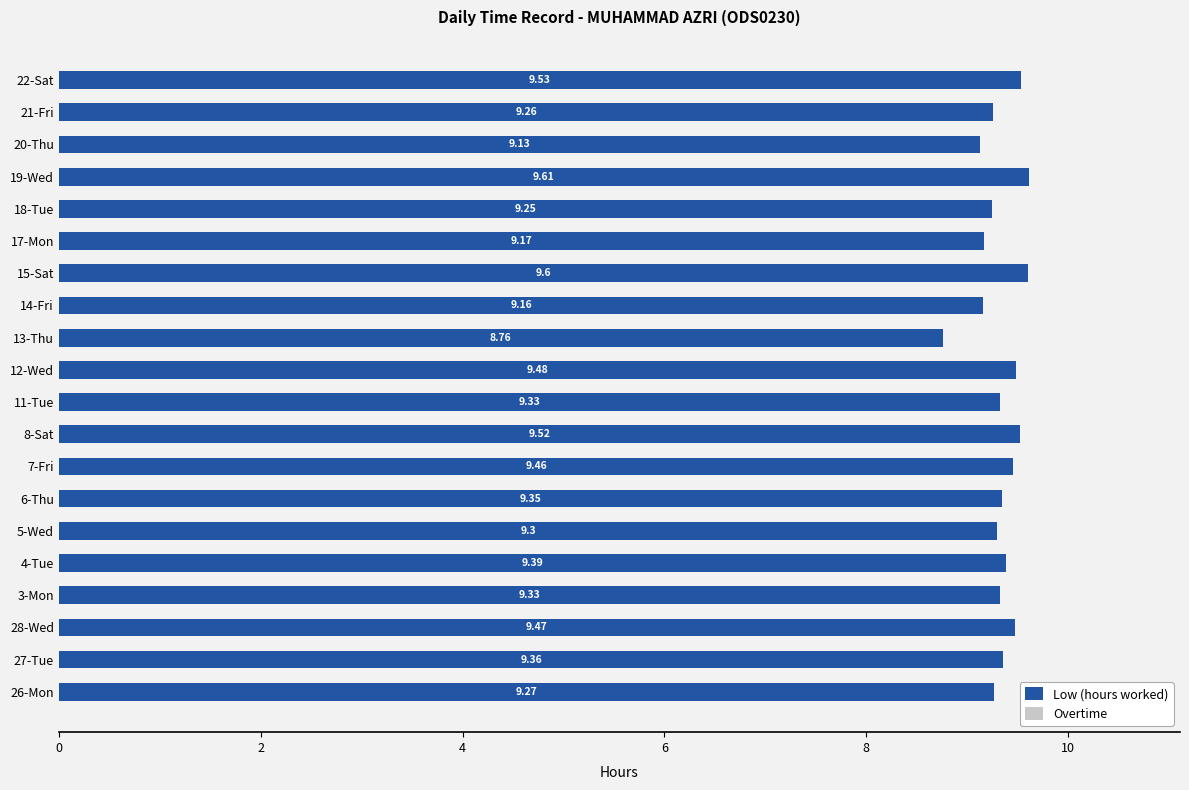

What is the sum of all values?

186.7